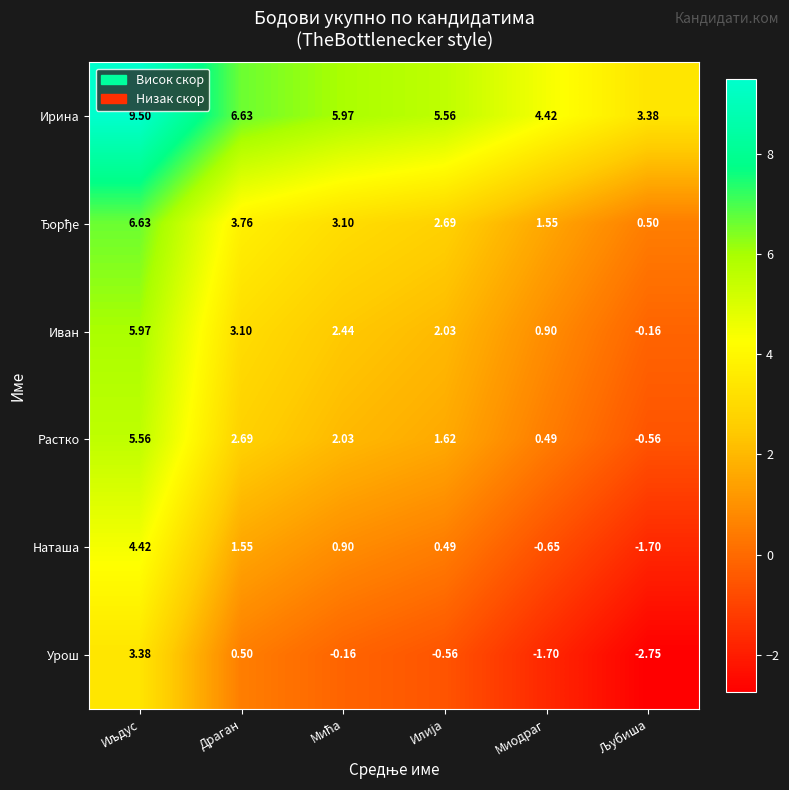

Which series has the largest total across all categories?

Ирина